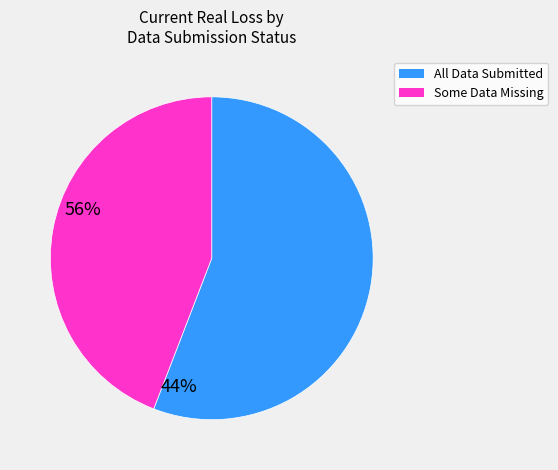

Is there any slice that represents more than half of the pie?

Yes